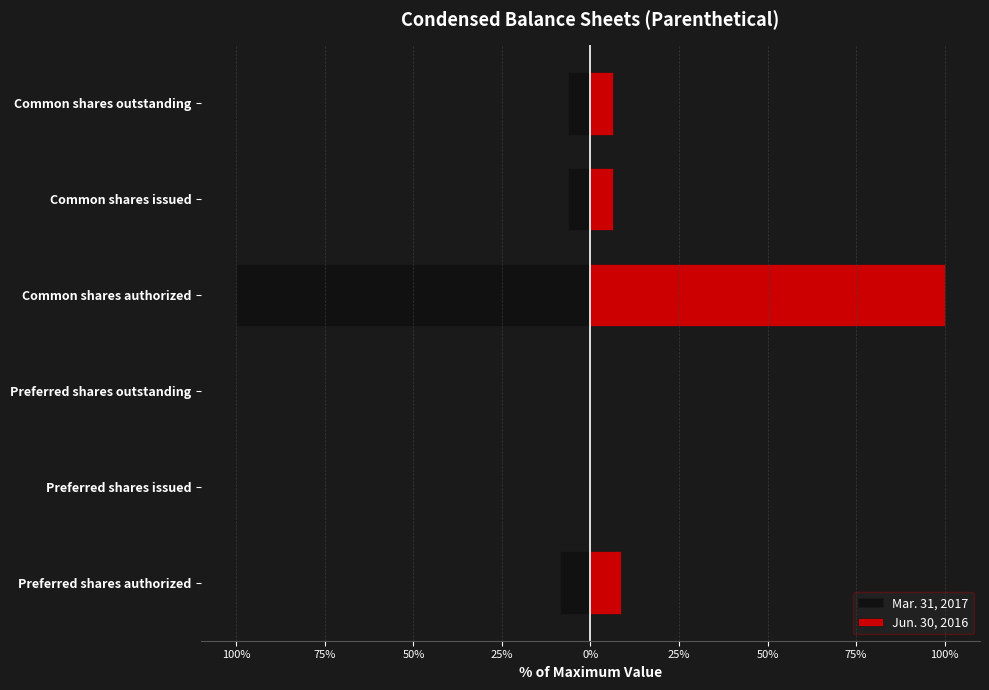

Reading left to right, what are all the values shown in this chart?

Mar. 31, 2017: -8.7	0.0	0.0	-100.0	-6.2	-6.2
Jun. 30, 2016: 8.7	0.0	0.0	100.0	6.2	6.2